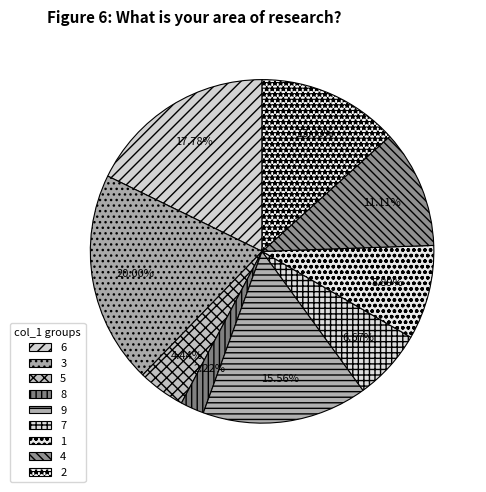

How many segments does this pie chart have?

9